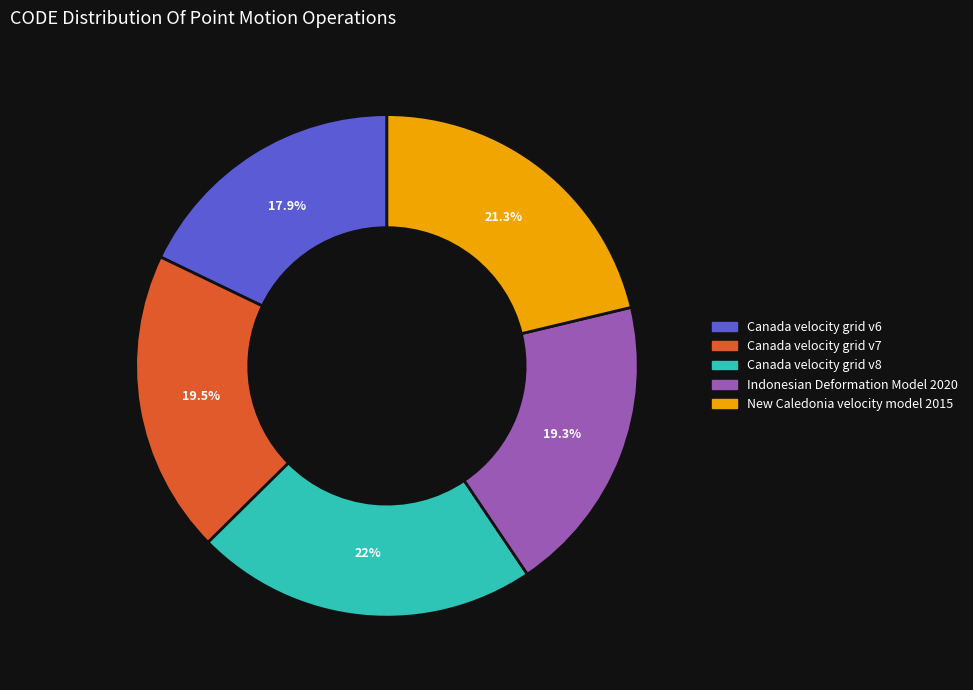

Between Canada velocity grid v7 and Canada velocity grid v8, which is larger?

Canada velocity grid v8